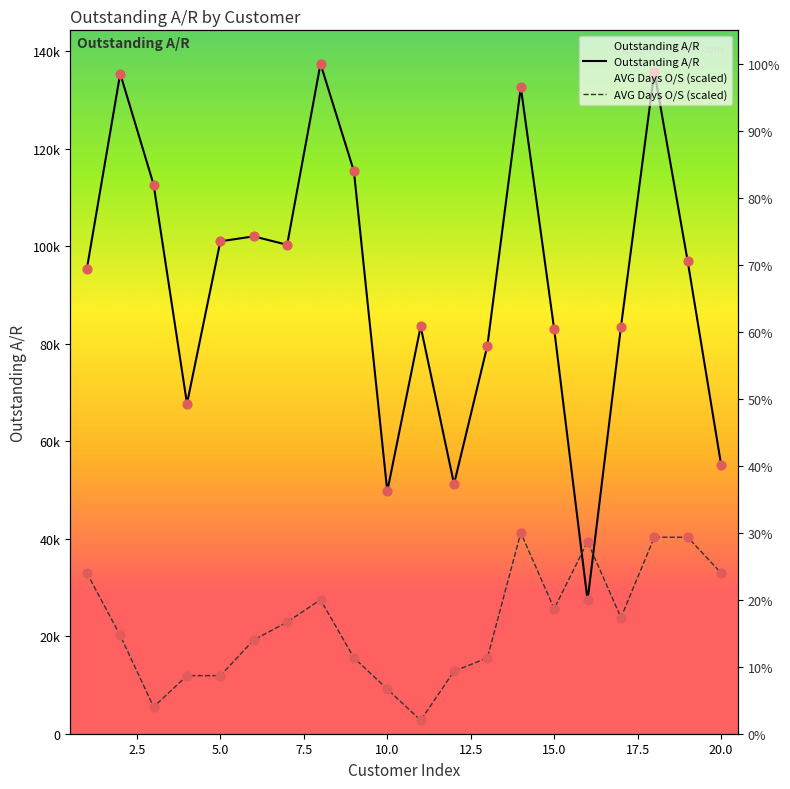

Which series has the widest spread of Y values?

Outstanding A/R